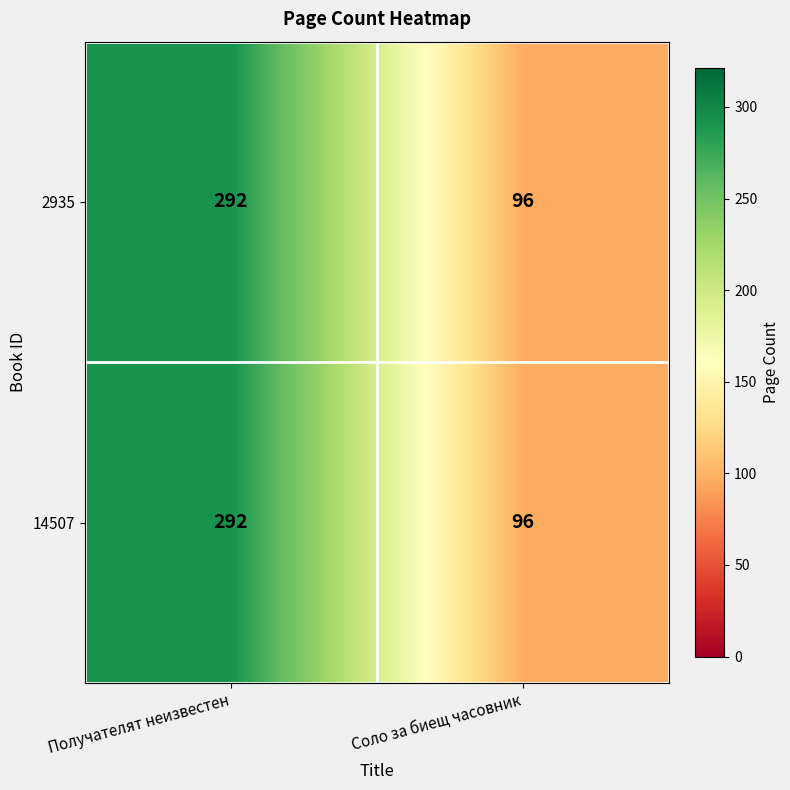

At which category is the sum across all series the highest?

Получателят неизвестен